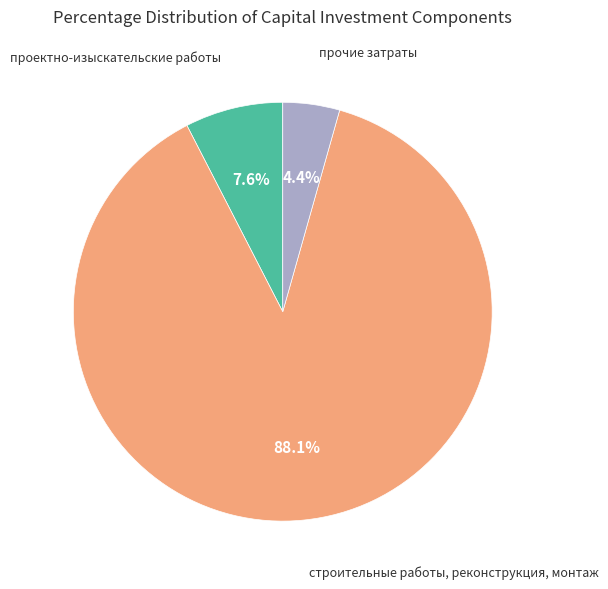

How many slices are in this pie chart?

3